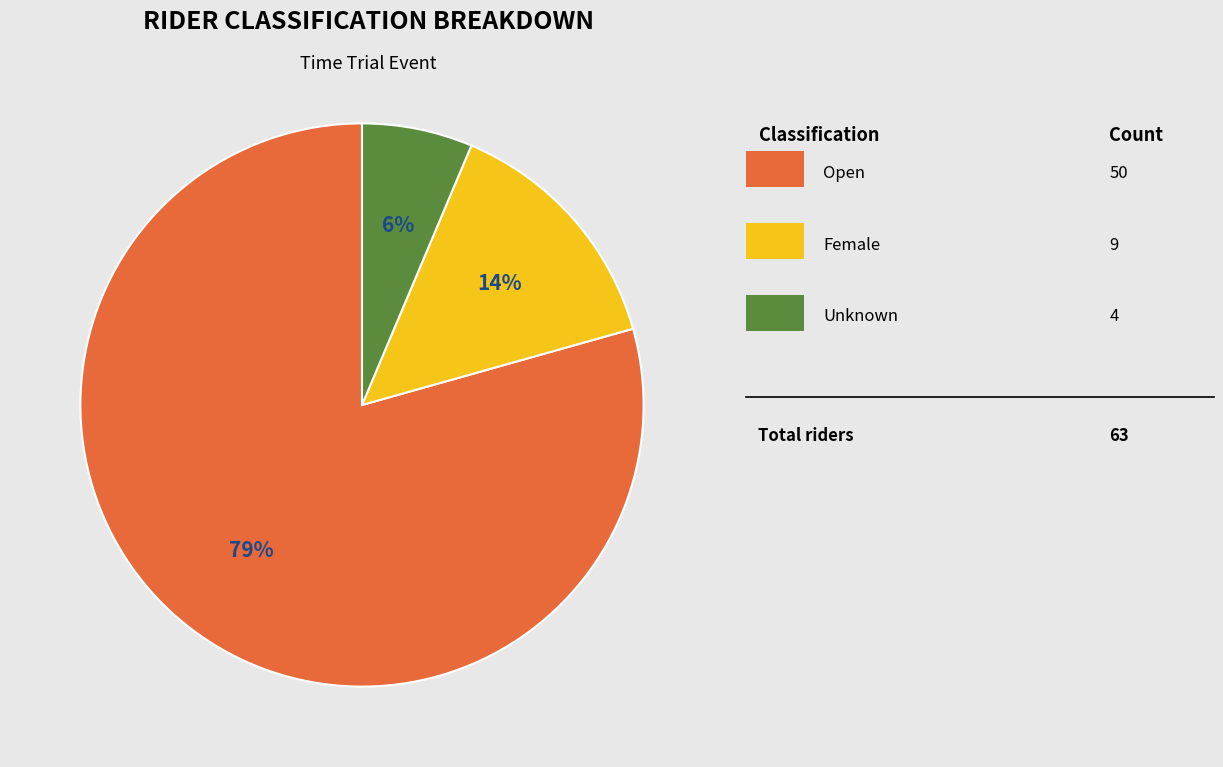

Count the number of slices in the pie.

3